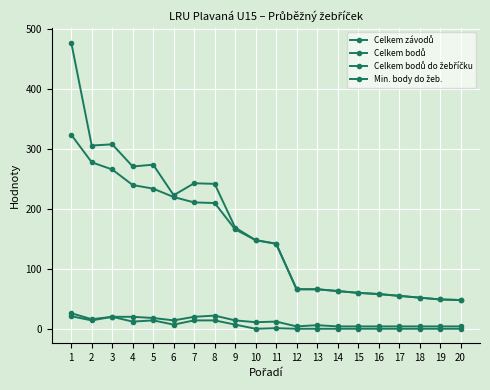

How many series are shown in this chart?

4